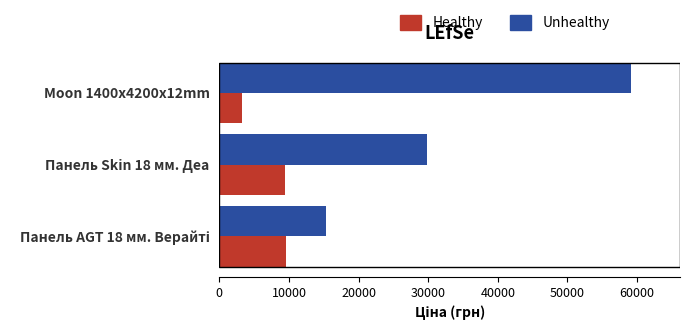

Which series changed the most between Панель Skin 18 мм. Деа and Moon 1400x4200x12mm?

Unhealthy